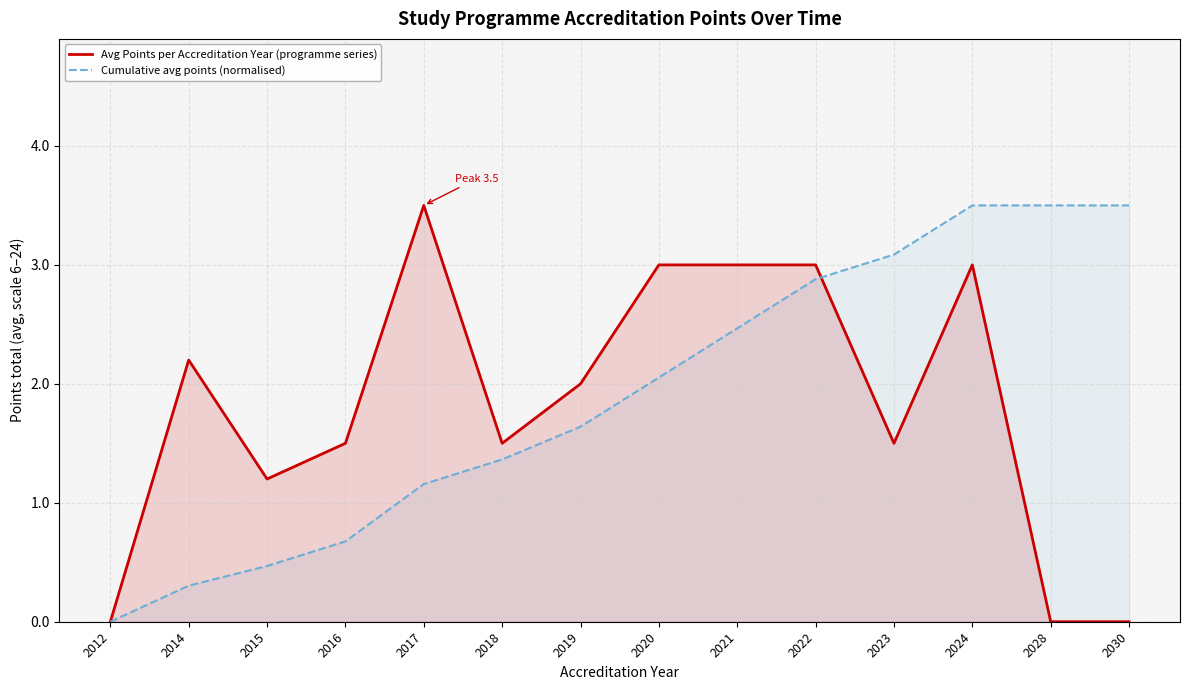

Where is the first local minimum for Avg Points per Accreditation Year (programme series)?

2015